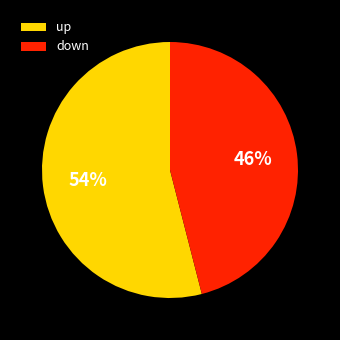

To the nearest percent, what is the difference between the down and up slice percentages?

8%